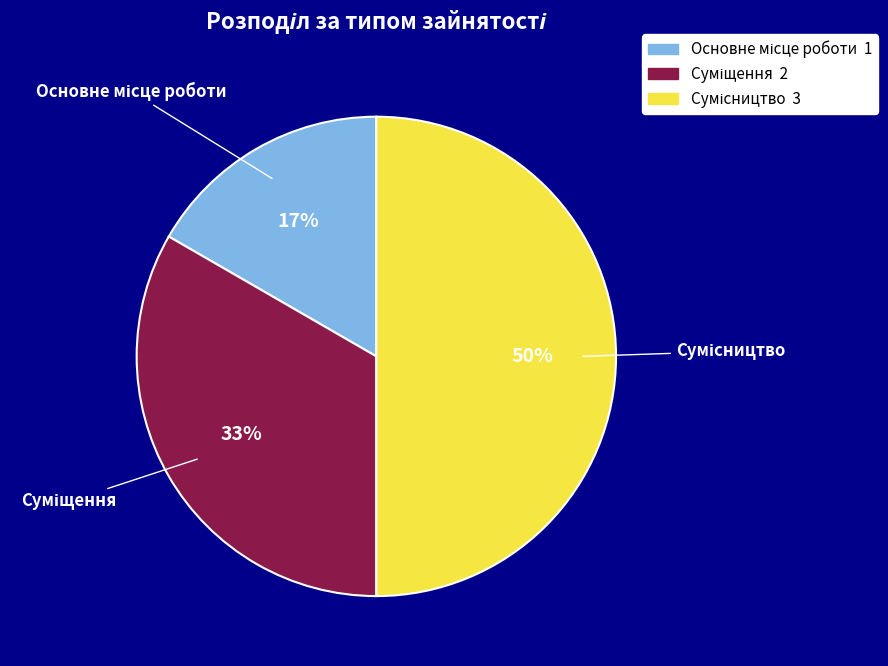

To the nearest percent, what is the difference between the largest and smallest slice percentages?

33%